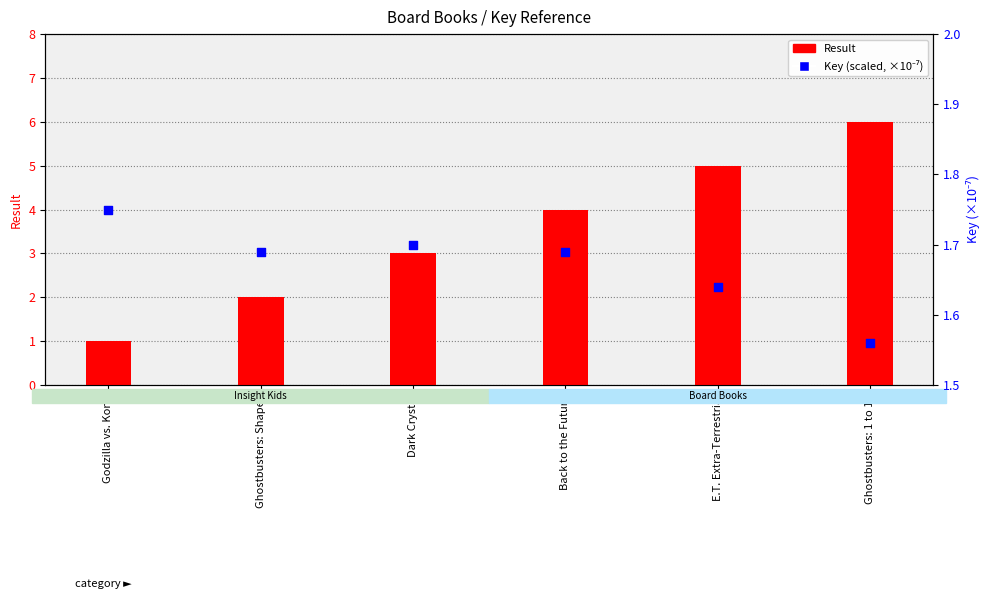

At which category is the sum across all series the highest?

Ghostbusters: 1 to 10